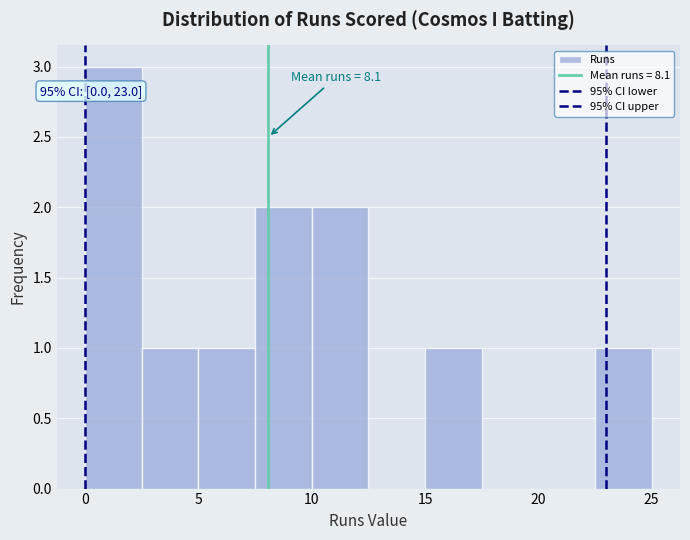

Which range on the x-axis has the tallest bar?

0.0 to 2.5